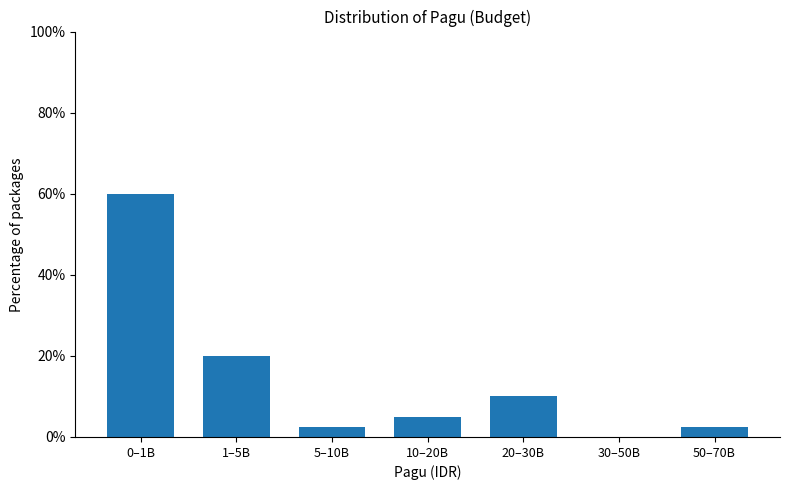

Reading left to right, transcribe all the data shown in this chart.

0–1B=60.0	1–5B=20.0	5–10B=2.5	10–20B=5.0	20–30B=10.0	30–50B=0.0	50–70B=2.5